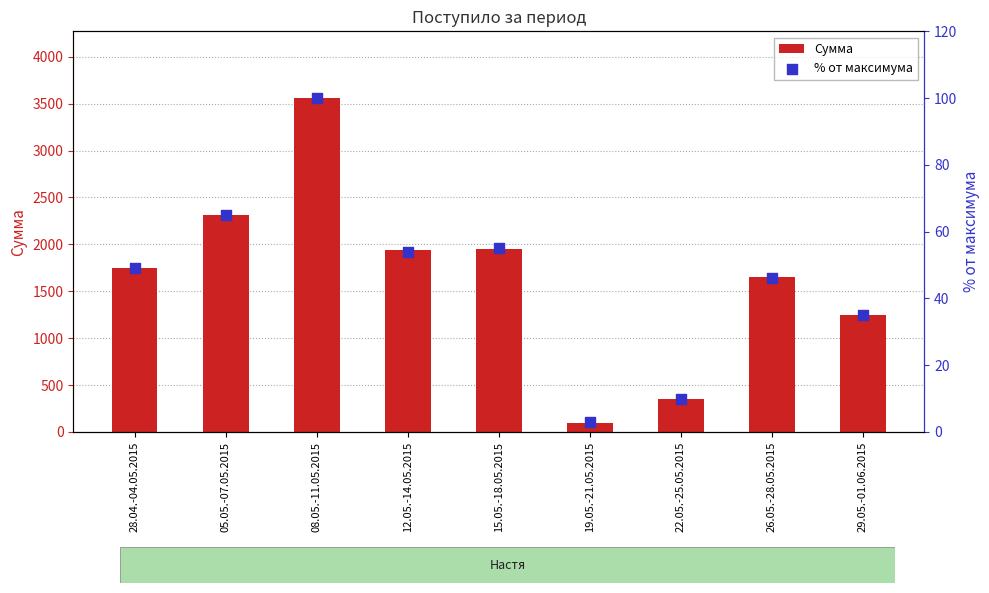

What is the total value across all series at 12.05.-14.05.2015?

1993